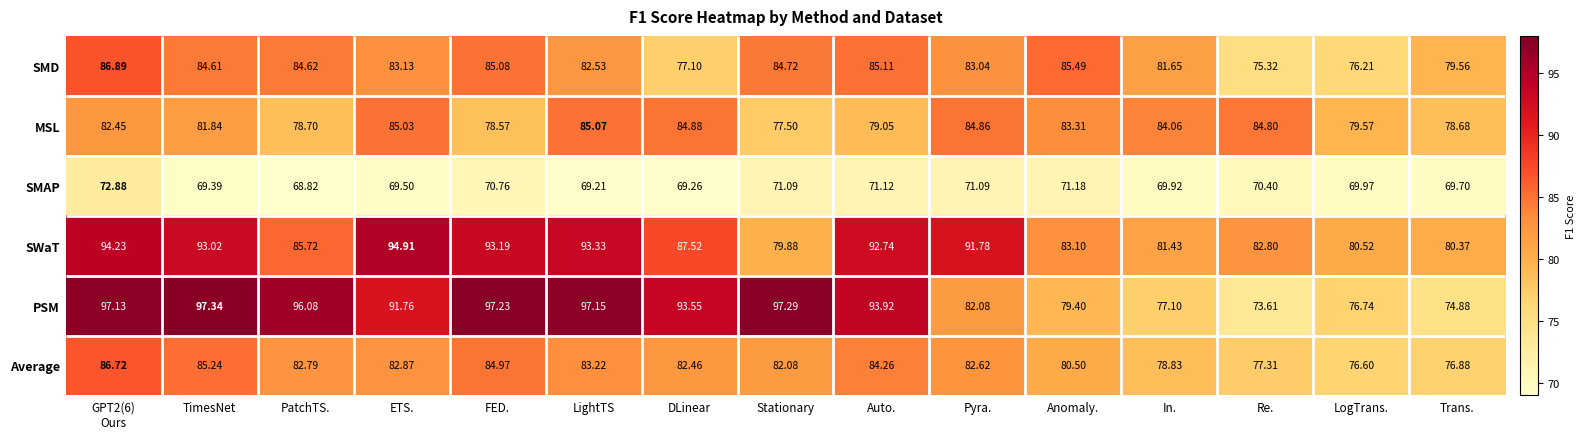

Rank the series by their maximum value, from highest to lowest.

PSM, SWaT, SMD, Average, MSL, SMAP